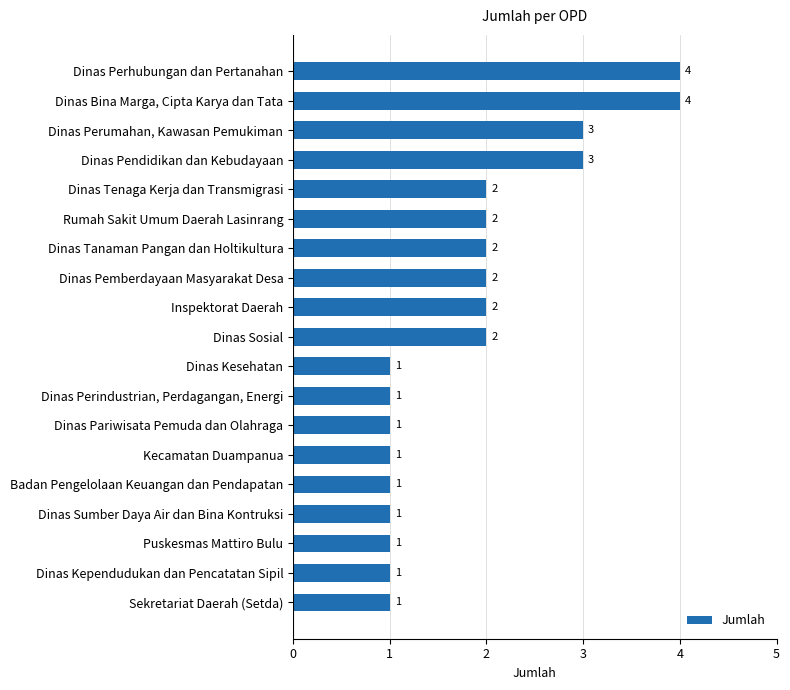

Count the values in the range 1 to 2.

15